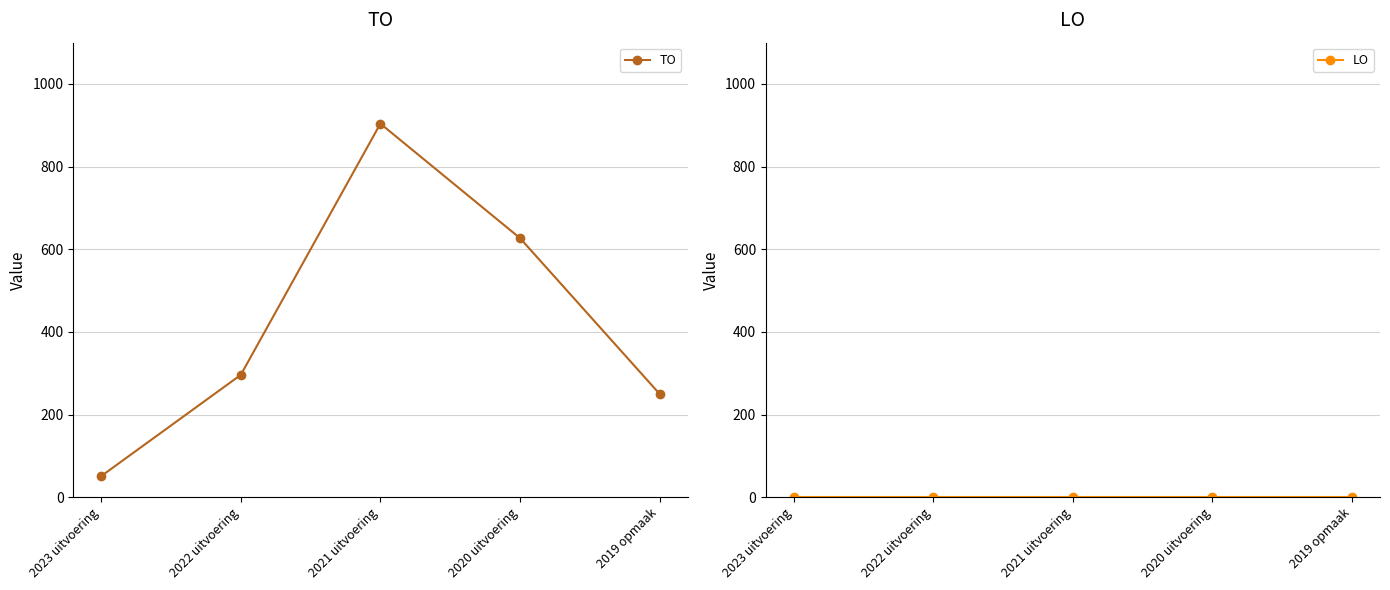

True or false: TO has a value of 67 at 2019 opmaak.

False